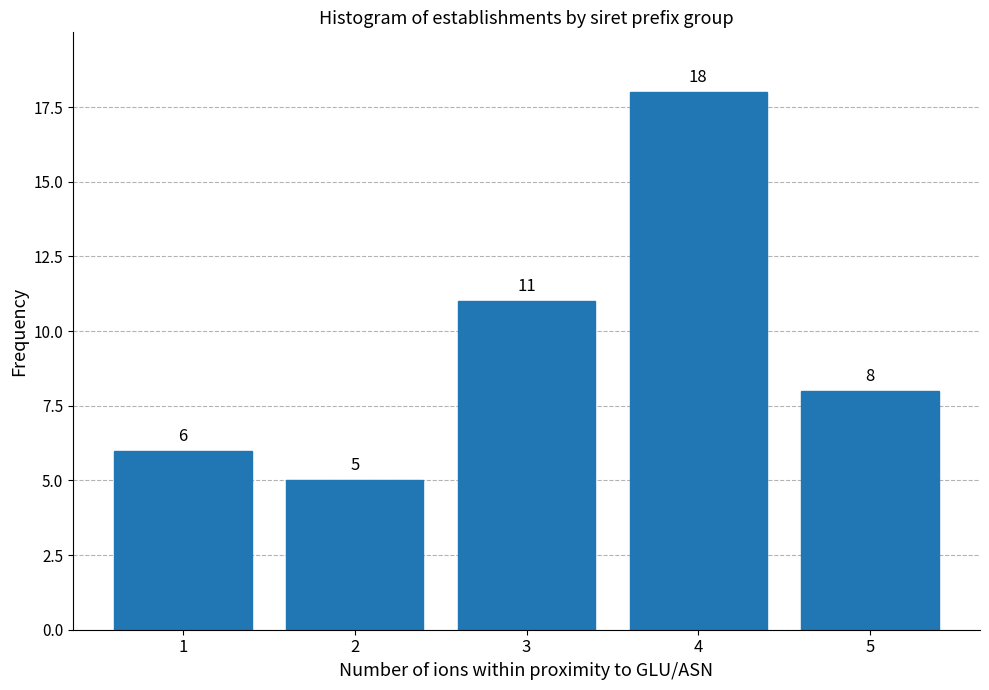

Reading left to right, list all the values displayed in this chart.

1=6	2=5	3=11	4=18	5=8